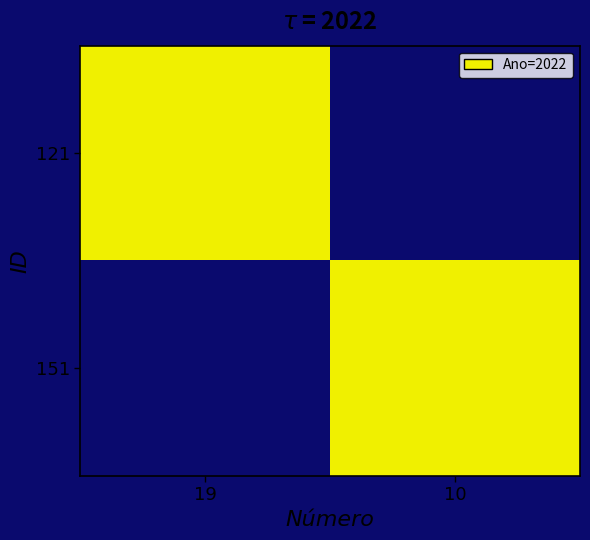

Reading left to right, transcribe all the data shown in this chart.

121: 19=1	10=0
151: 19=0	10=1